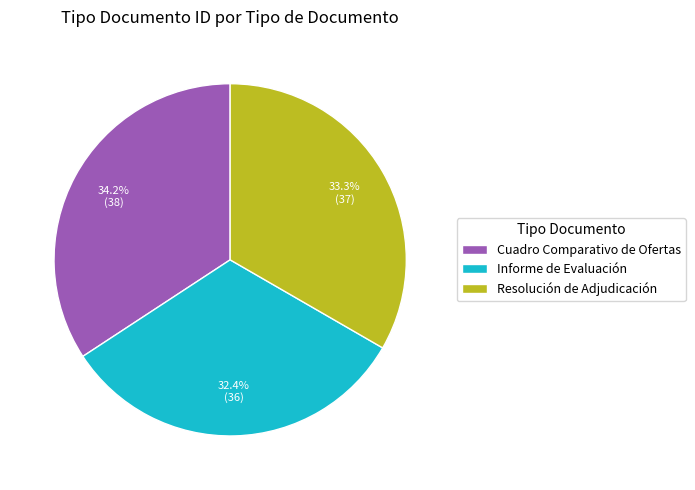

What is the total percentage of Cuadro Comparativo de Ofertas and Resolución de Adjudicación?

67.6%